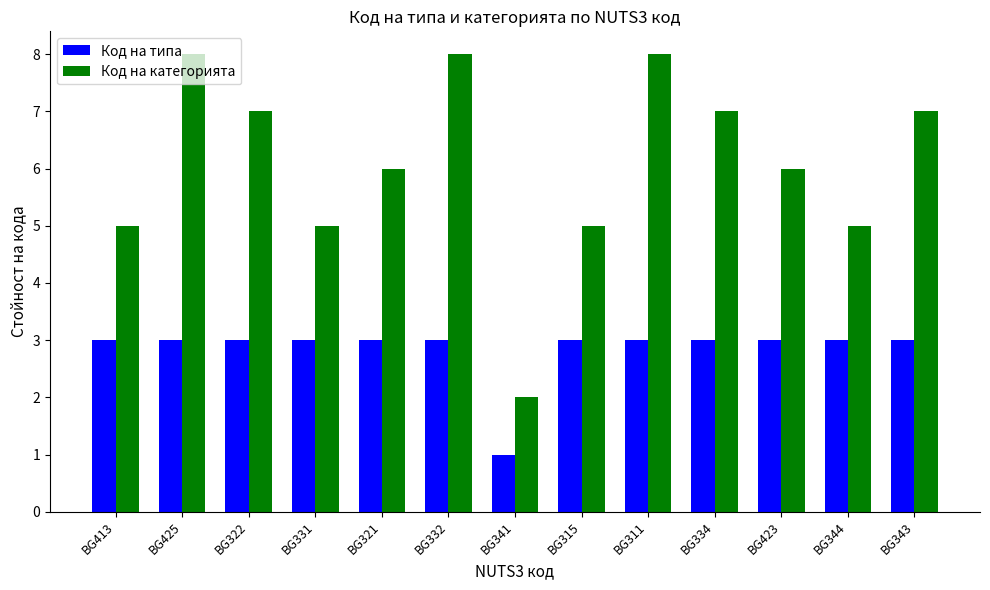

What is the label of the 13th bar from the right?

BG413